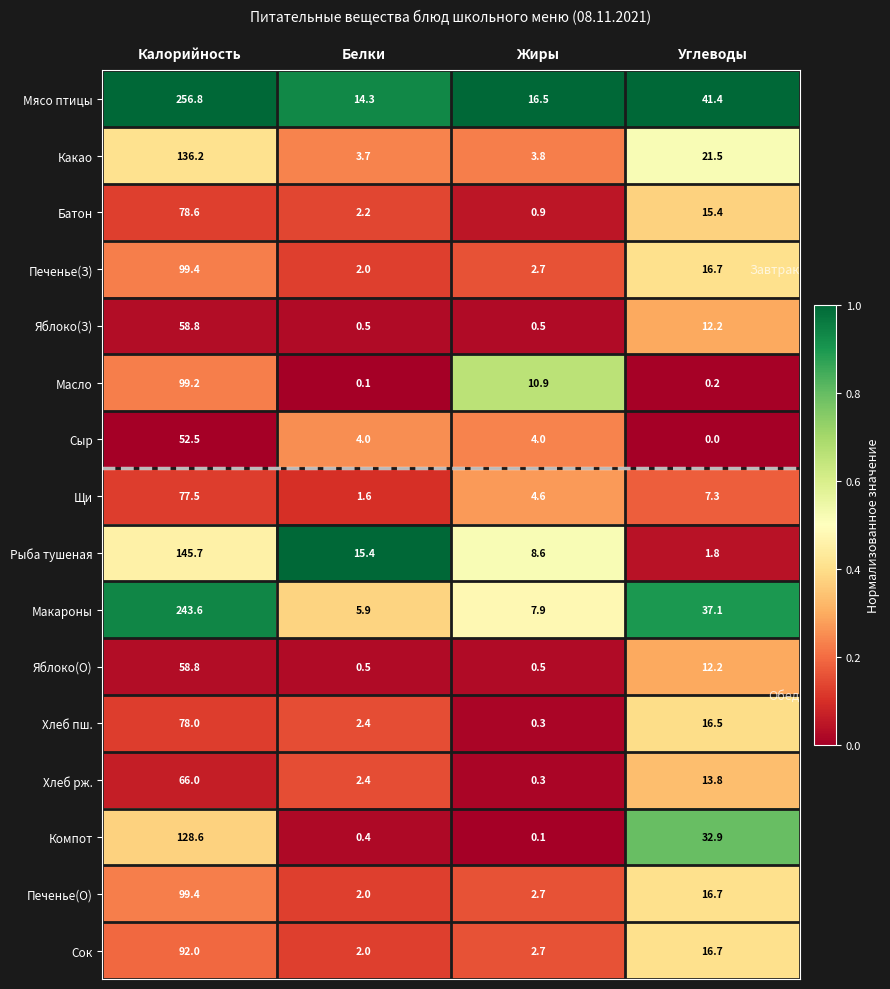

What is the total value across all series at Калорийность?

1771.1